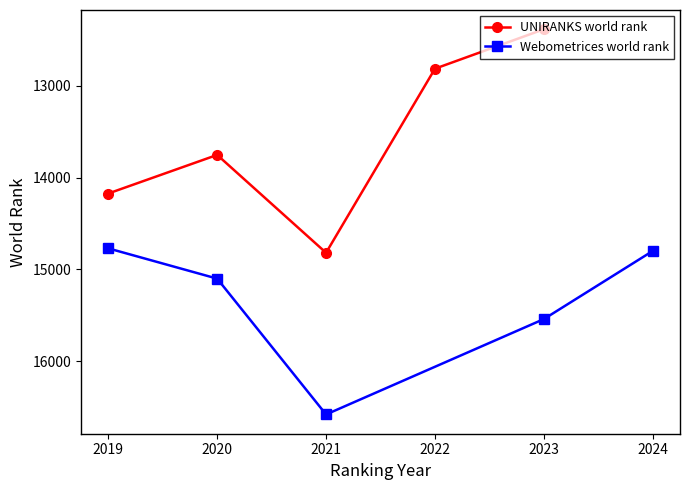

Where is UNIRANKS world rank nearest to the value 13600?

2020